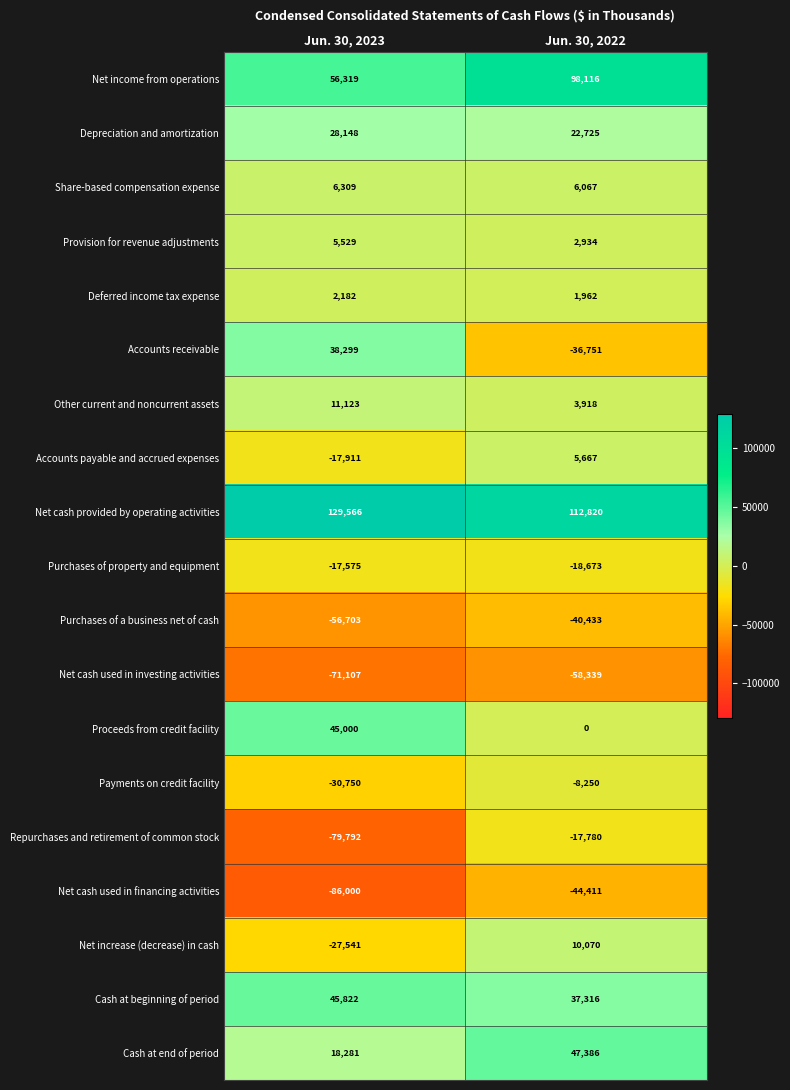

What is the approximate value of Net cash used in financing activities at Jun. 30, 2022, to the nearest 100?

-44400